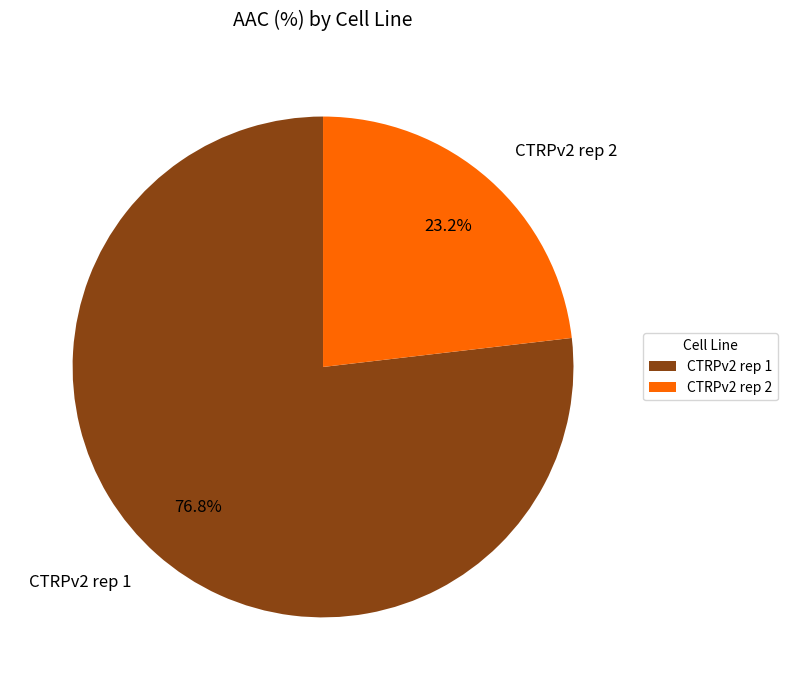

Count the number of slices in the pie.

2